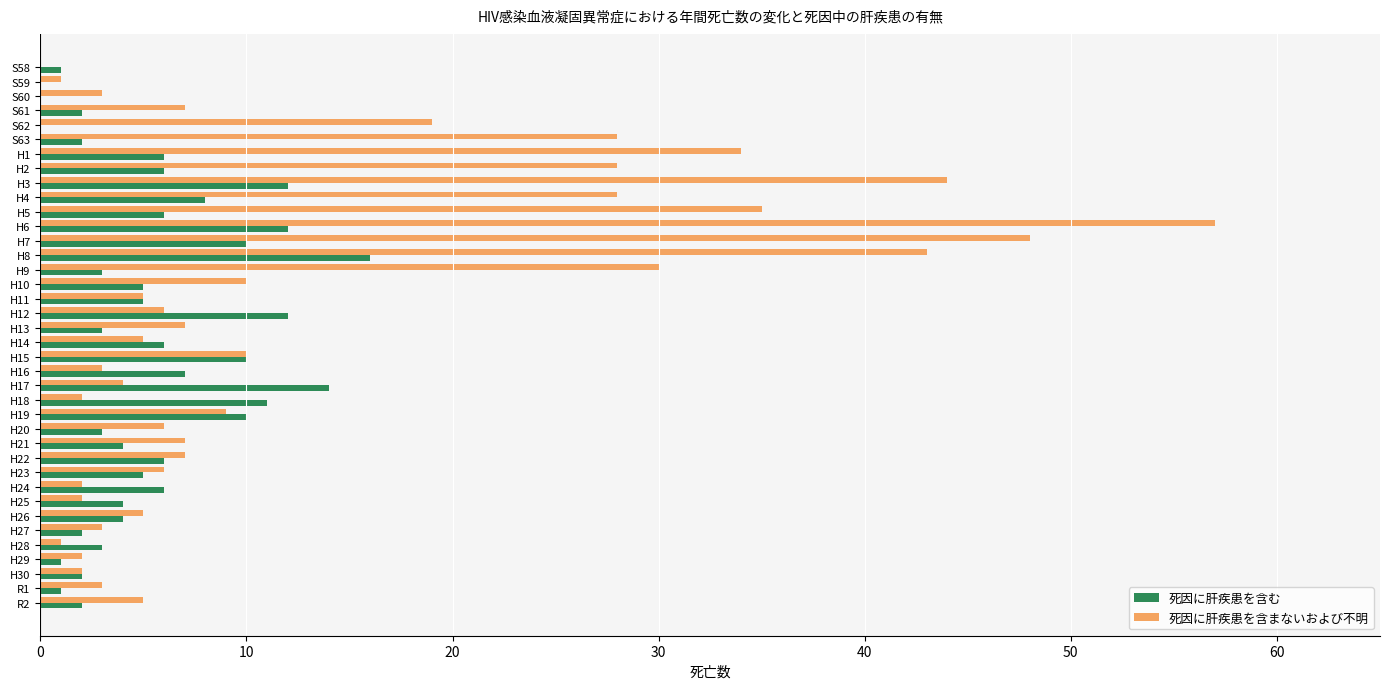

Which series changed the most between H3 and H18?

死因に肝疾患を含まないおよび不明